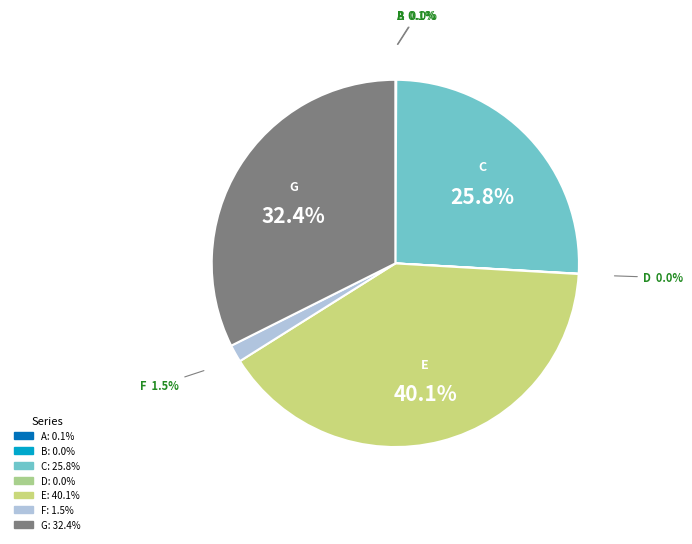

True or false: C accounts for 26% of the total.

True